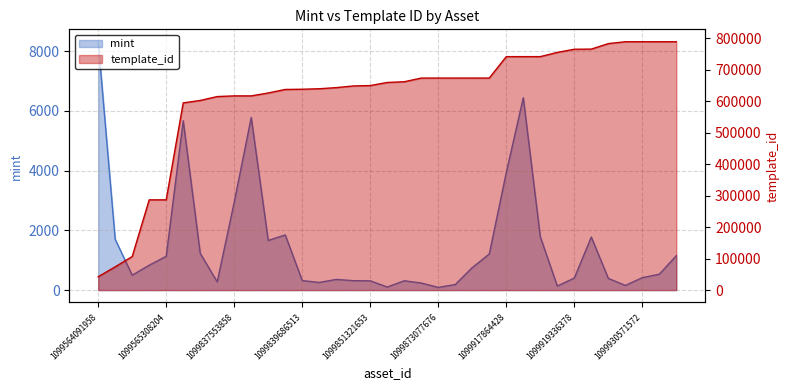

At which label does template_id first exceed 660149?

1099861774928